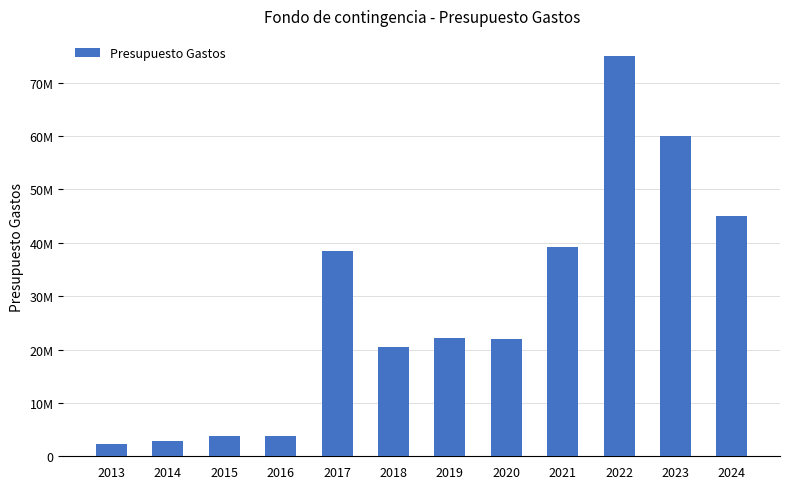

At which label is the value closest to 38627941?

2017